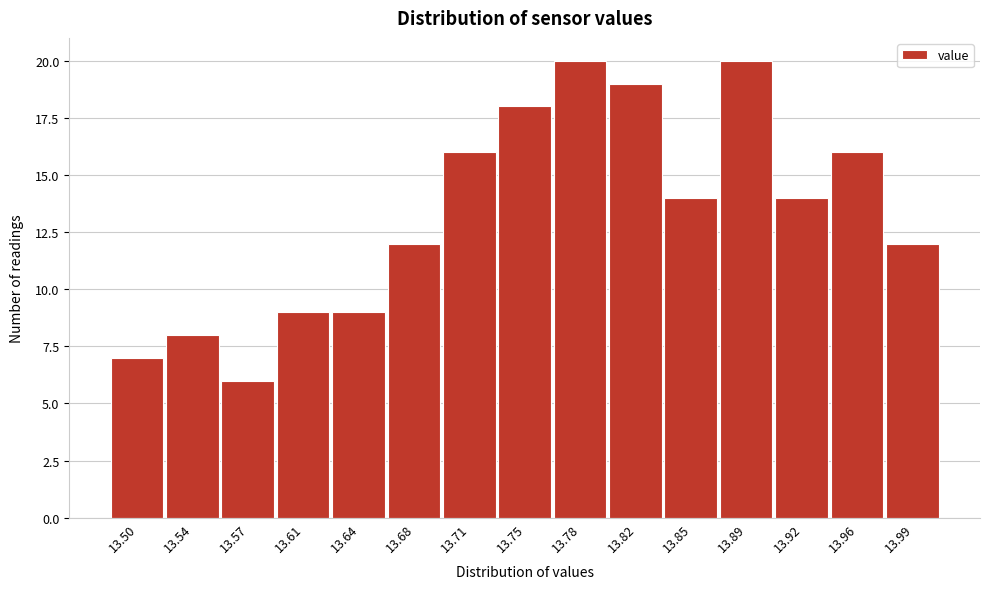

Reading left to right, transcribe all the data shown in this chart.

13.50=7	13.54=8	13.57=6	13.61=9	13.64=9	13.68=12	13.71=16	13.75=18	13.78=20	13.82=19	13.85=14	13.89=20	13.92=14	13.96=16	13.99=12